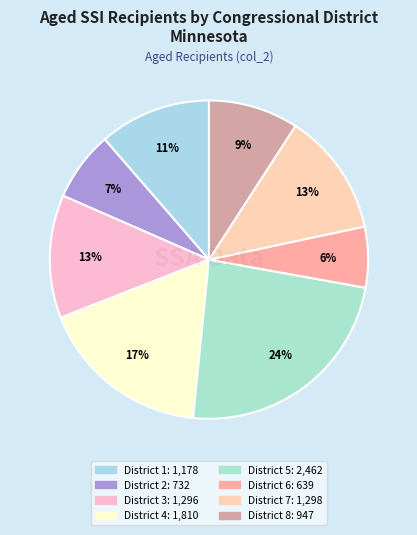

Which slice is the largest?

District 5